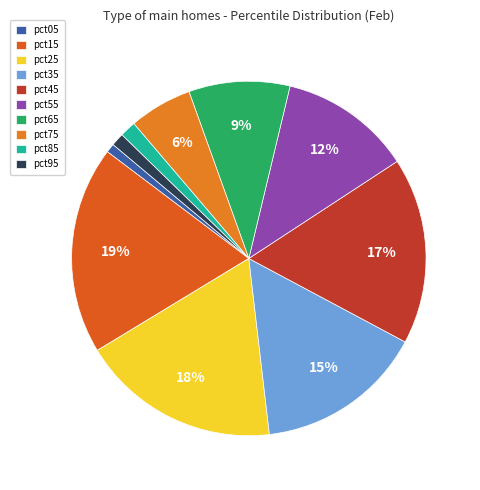

True or false: pct95 accounts for 11% of the total.

False